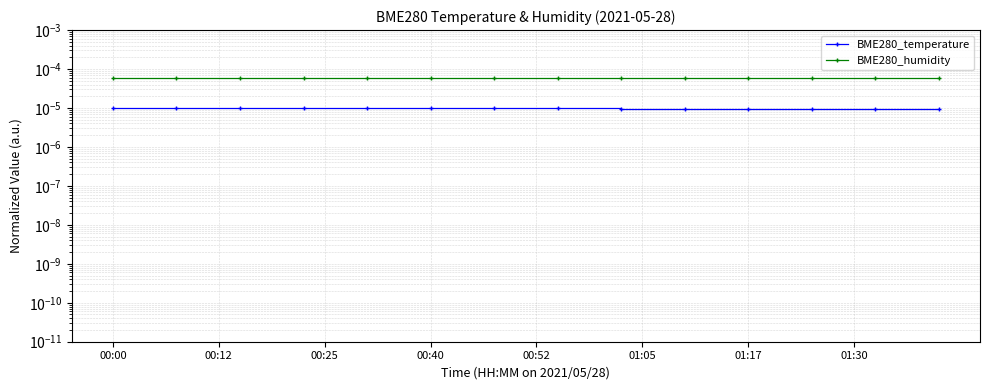

Rank the series by their average value, from highest to lowest.

BME280_humidity, BME280_temperature